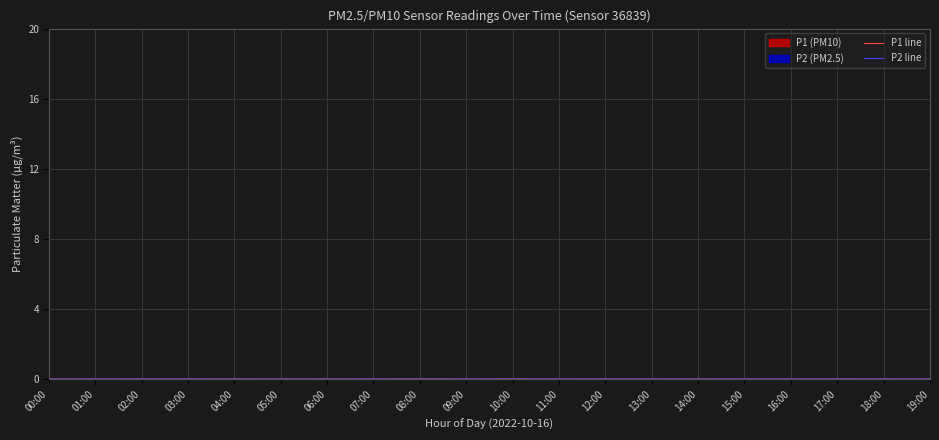

Reading left to right, extract all data points from this chart.

P1 line: 00:00=7.4	01:00=4.3	02:00=8.8	03:00=8.3	04:00=8.7	05:00=5.5	06:00=8.4	07:00=6.4	08:00=13.7	09:00=4.9	10:00=11.4	11:00=5.6	12:00=9.9	13:00=6.6	14:00=7.5	15:00=7.2	16:00=6.4	17:00=9.8	18:00=8.0	19:00=5.2
P2 line: 00:00=4.0	01:00=3.9	02:00=6.4	03:00=5.7	04:00=3.9	05:00=3.6	06:00=4.0	07:00=5.0	08:00=4.9	09:00=4.0	10:00=8.5	11:00=4.6	12:00=6.8	13:00=5.4	14:00=4.0	15:00=5.4	16:00=5.2	17:00=5.3	18:00=5.4	19:00=4.1